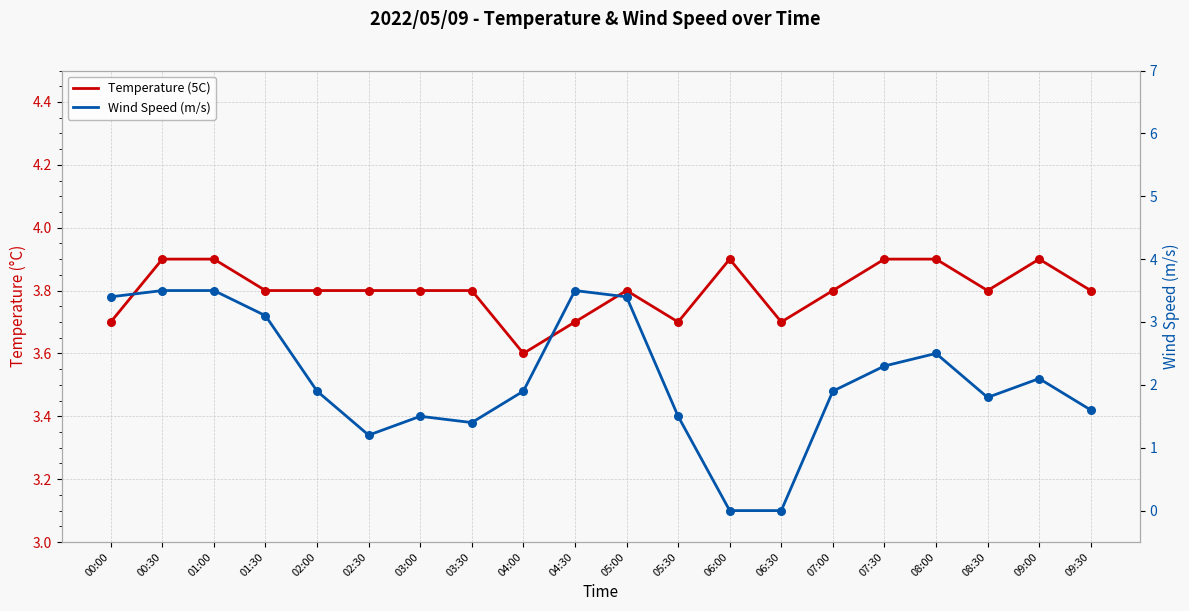

Which series reaches the minimum Y coordinate?

Wind Speed (m/s)